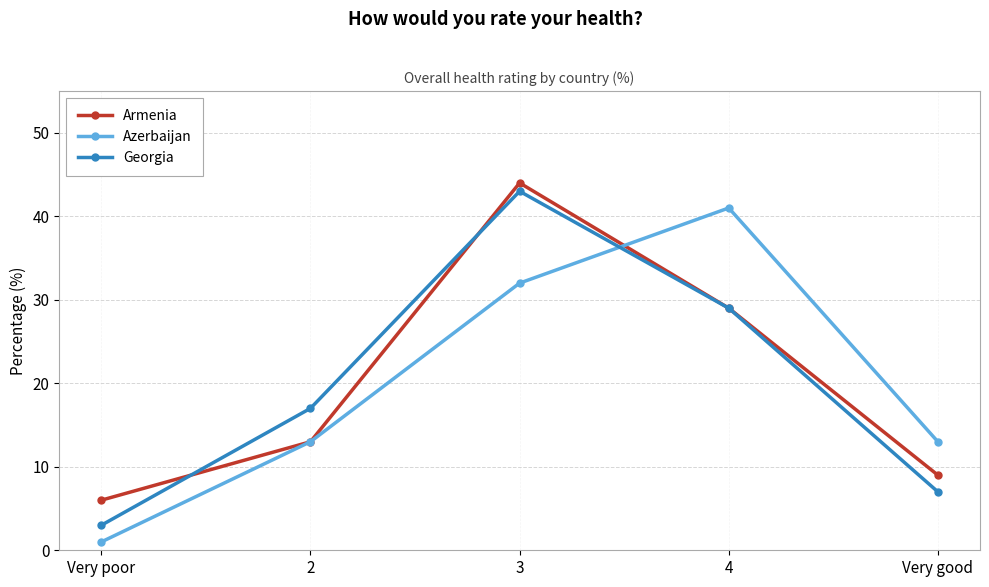

Between Very poor and 3, which series saw the biggest shift?

Georgia